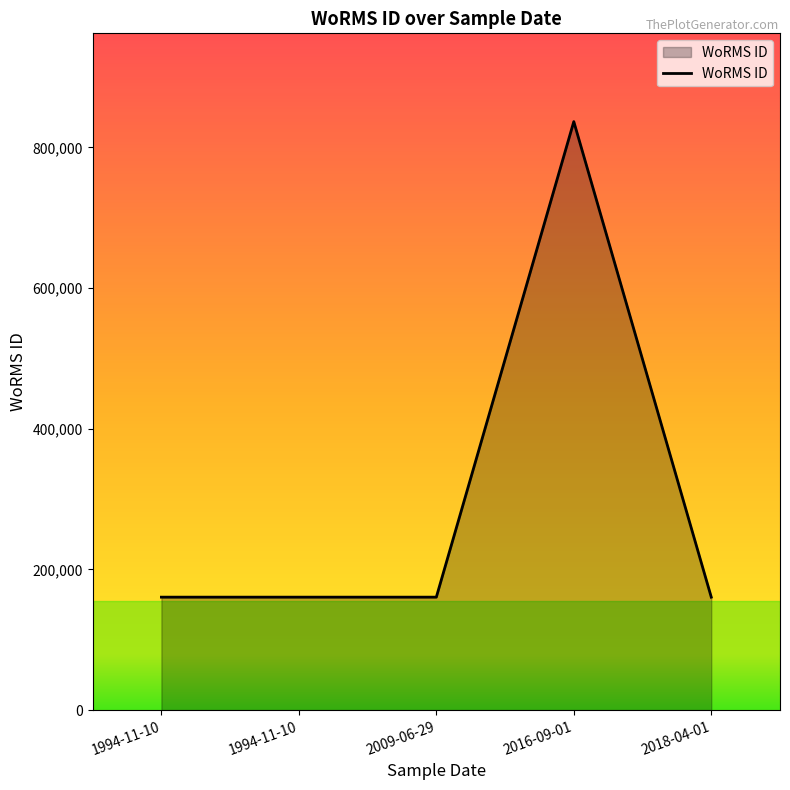

What is the change in value from 2016-09-01 to 2018-04-01?

-675991